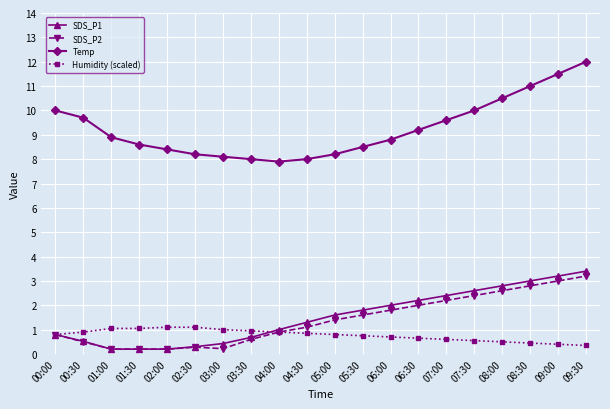

List the series in order of their peak value, lowest first.

Humidity (scaled), SDS_P2, SDS_P1, Temp